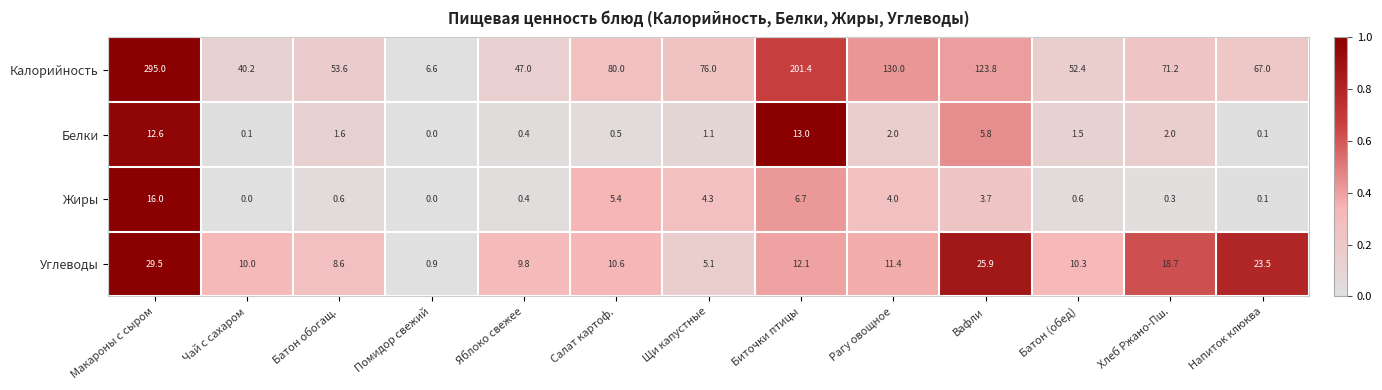

Which series has the largest total across all categories?

Калорийность